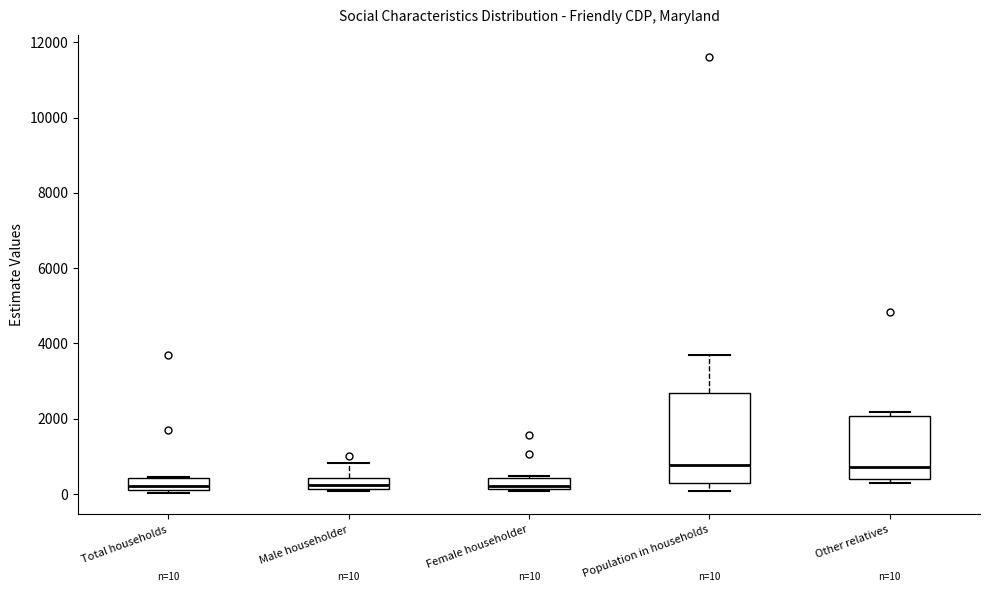

Comparing the boxes themselves (not the whiskers), which one is the tallest?

Population in households